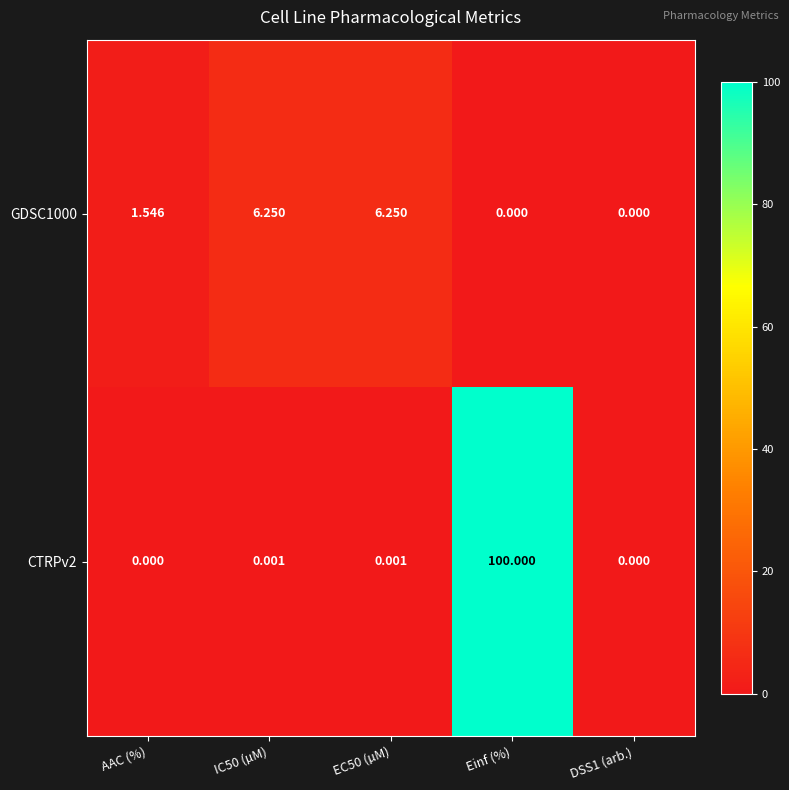

How many categories are shown in the chart?

5